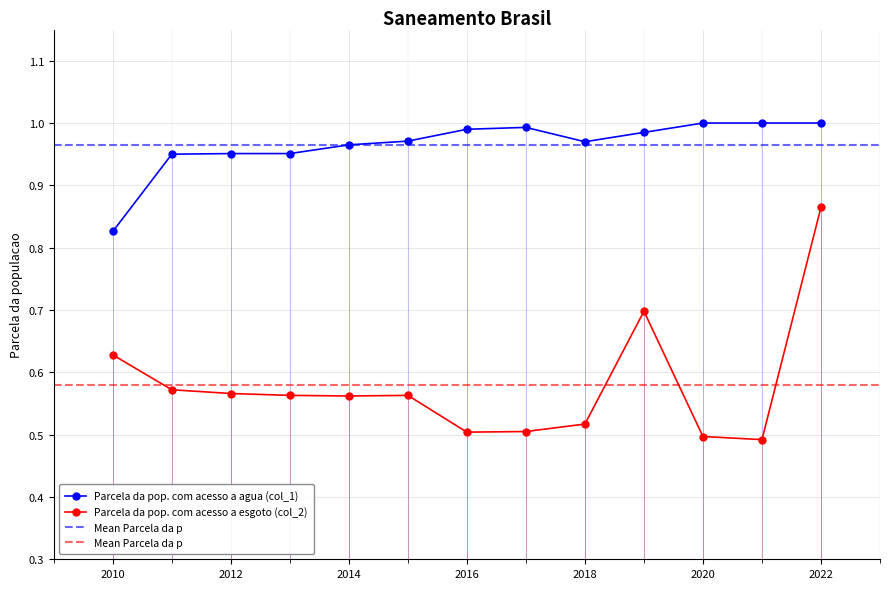

What is the total value across all series at 2013?

1.5